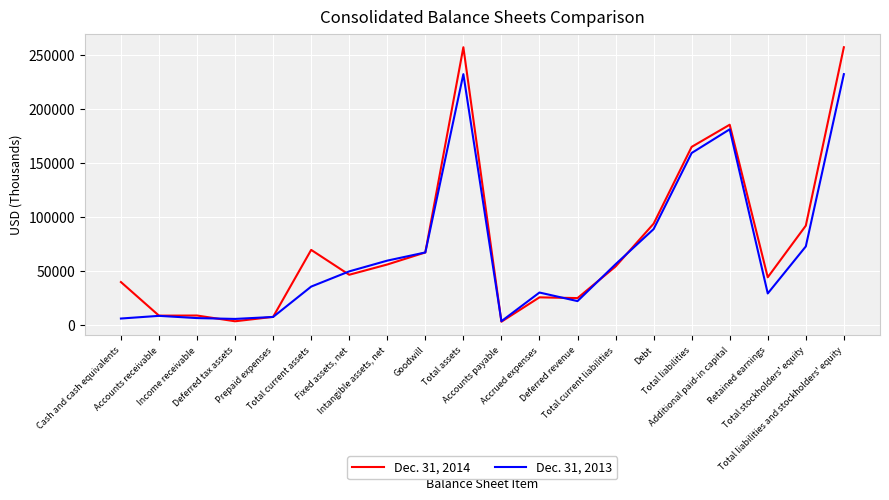

Rank the series by their average value, from highest to lowest.

Dec. 31, 2014, Dec. 31, 2013